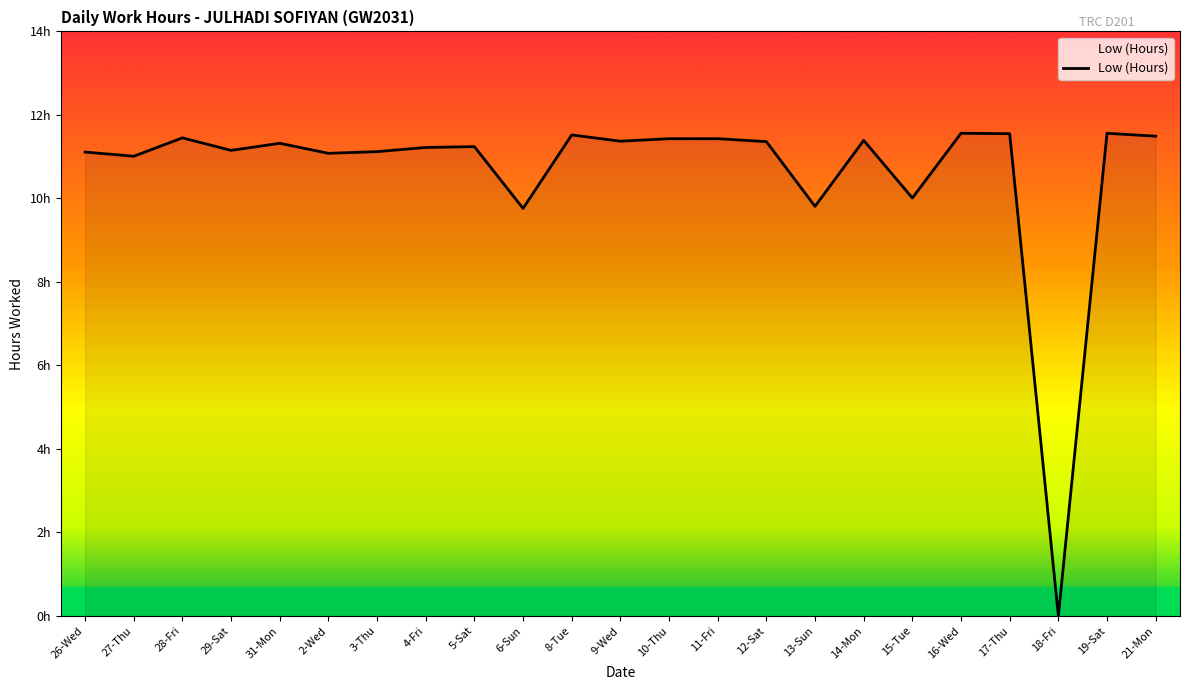

Between 14-Mon and 5-Sat, which is larger?

14-Mon